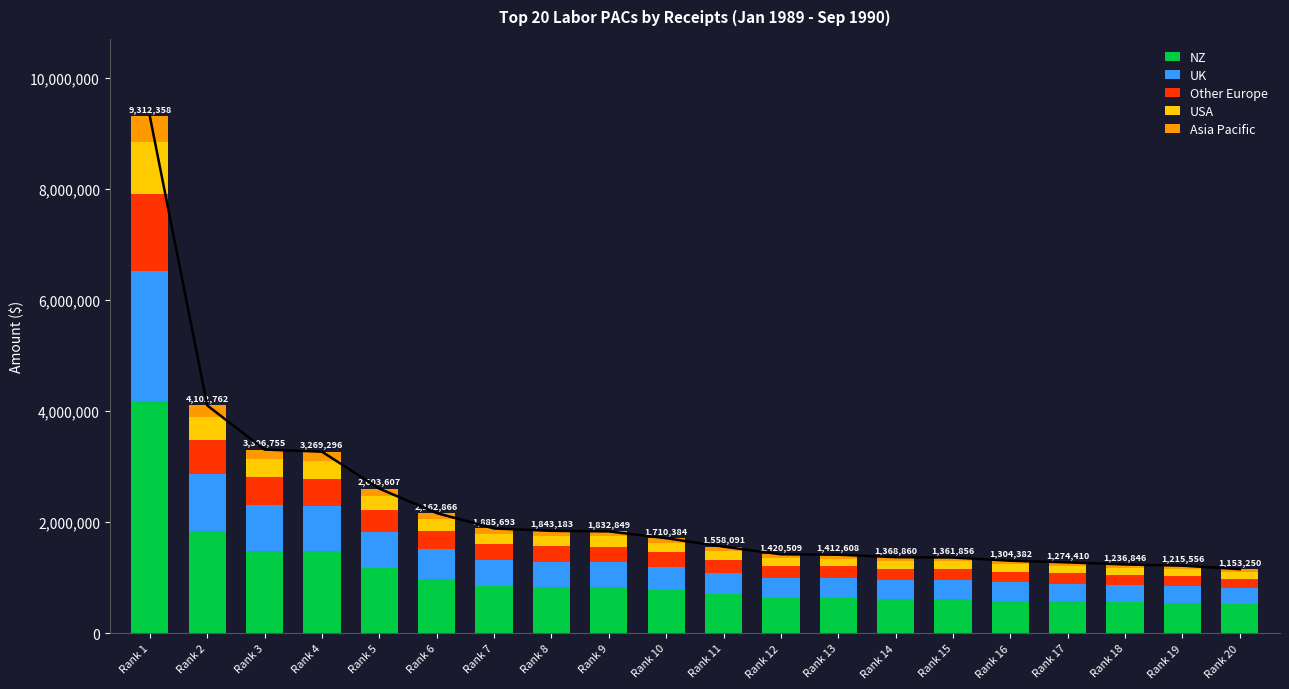

What is the value of the Other Europe bar at the 18th from the left?

185526.9